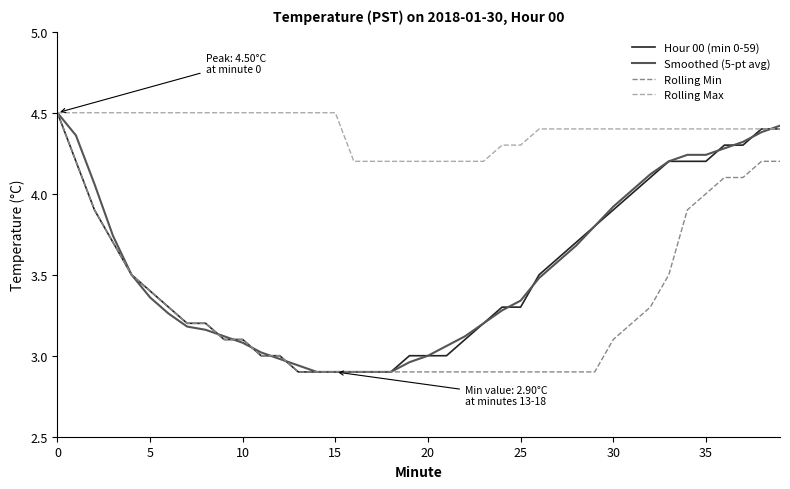

Which series has the largest total across all categories?

Rolling Max